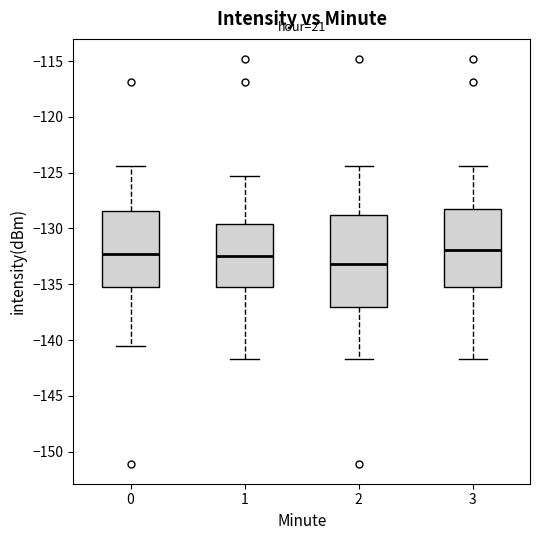

Reading left to right, read every box against the y-axis: the position of its median line, the range the box covers, and the ends of its whiskers. The values are not printed on the chart, so give them approximately, as read against the axis.

0: median -132.5, box -135.5 to -128.5, whiskers -140.5 to -124.5
1: median -132.5, box -135.5 to -129.5, whiskers -141.5 to -125.5
2: median -133.0, box -137.0 to -129.0, whiskers -141.5 to -124.5
3: median -132.0, box -135.5 to -128.5, whiskers -141.5 to -124.5